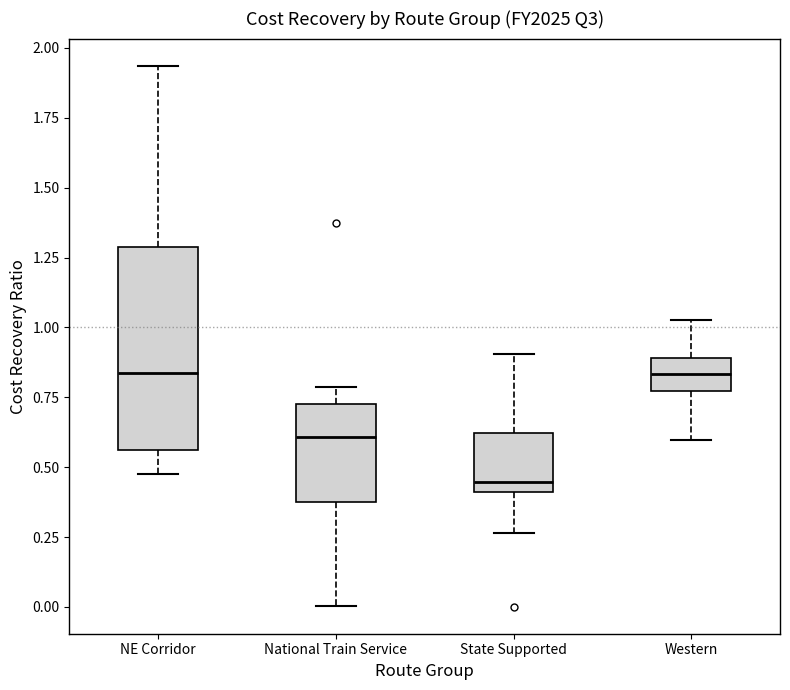

Reading left to right, transcribe this box plot: for each box, give where its median line is, the range the box spans, and where its two whiskers end, as read against the y-axis. The values are not printed on the chart, so give them approximately, as read against the axis.

NE Corridor: median 0.85, box 0.55 to 1.30, whiskers 0.50 to 1.95
National Train Service: median 0.60, box 0.35 to 0.75, whiskers 0.00 to 0.80
State Supported: median 0.45, box 0.40 to 0.60, whiskers 0.25 to 0.90
Western: median 0.85, box 0.75 to 0.90, whiskers 0.60 to 1.05